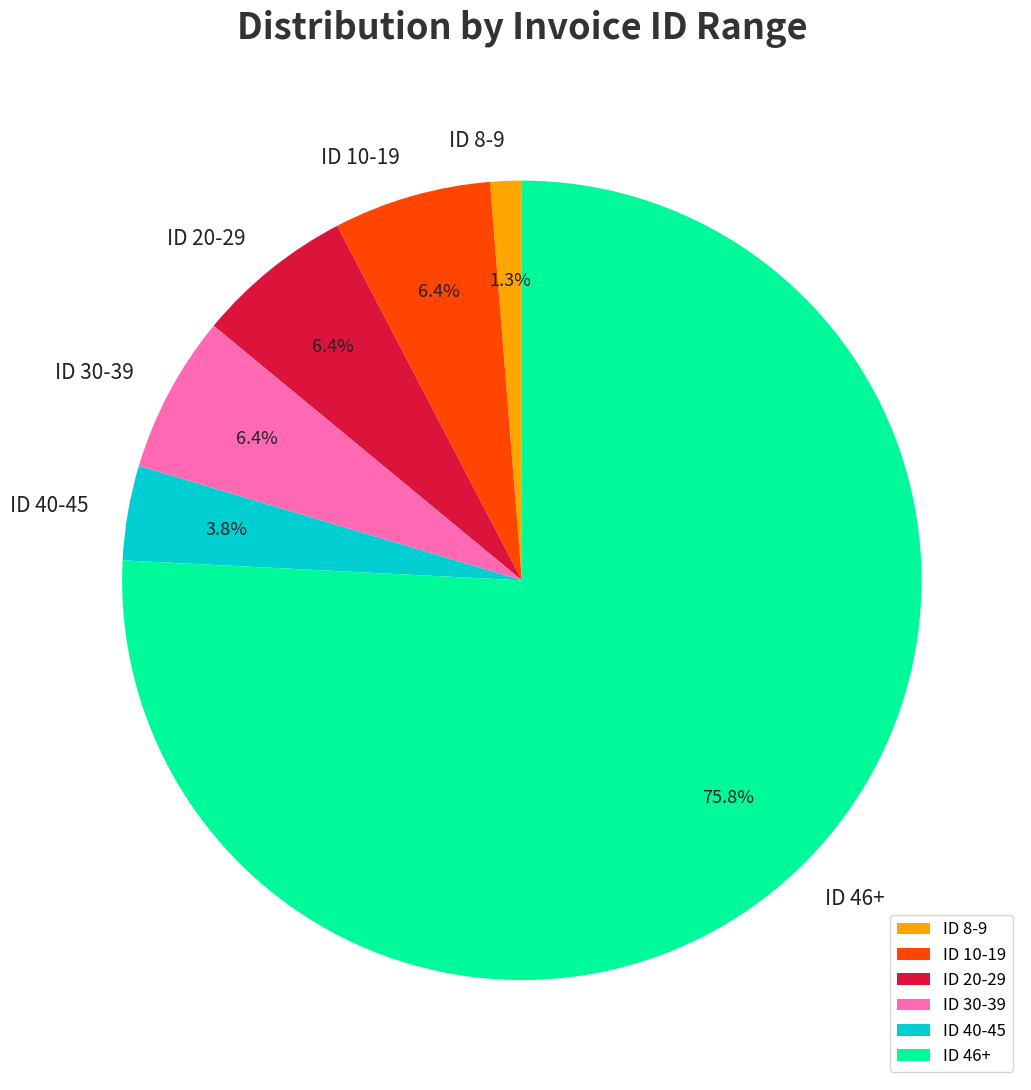

Is ID 46+ the majority of the pie?

Yes